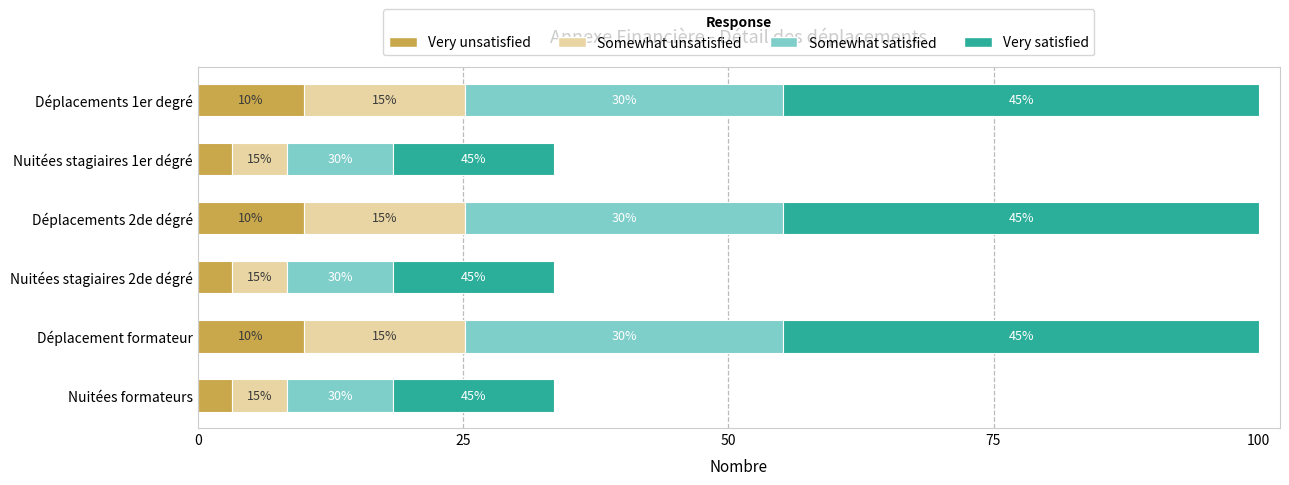

What are all the series names shown in the legend?

Very unsatisfied, Somewhat unsatisfied, Somewhat satisfied, Very satisfied